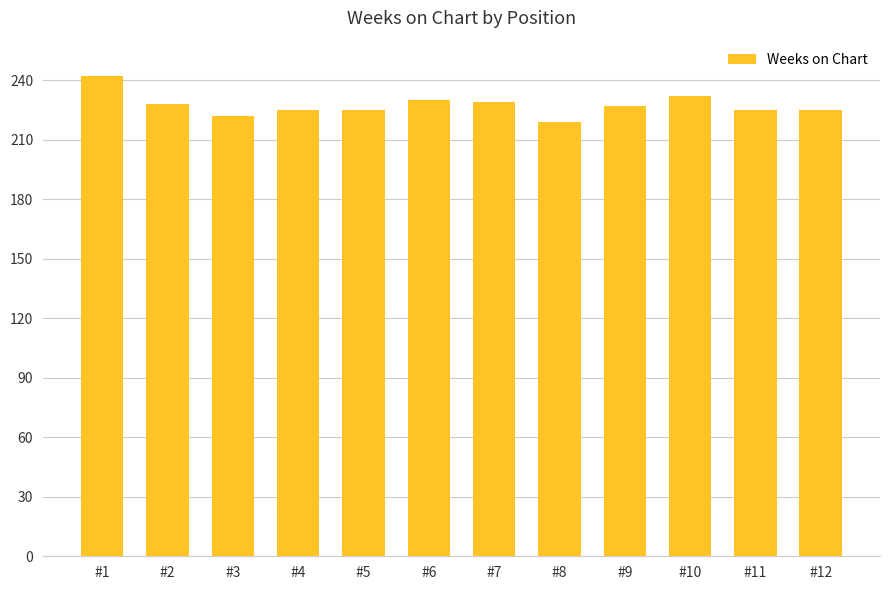

What is the greatest value displayed?

242